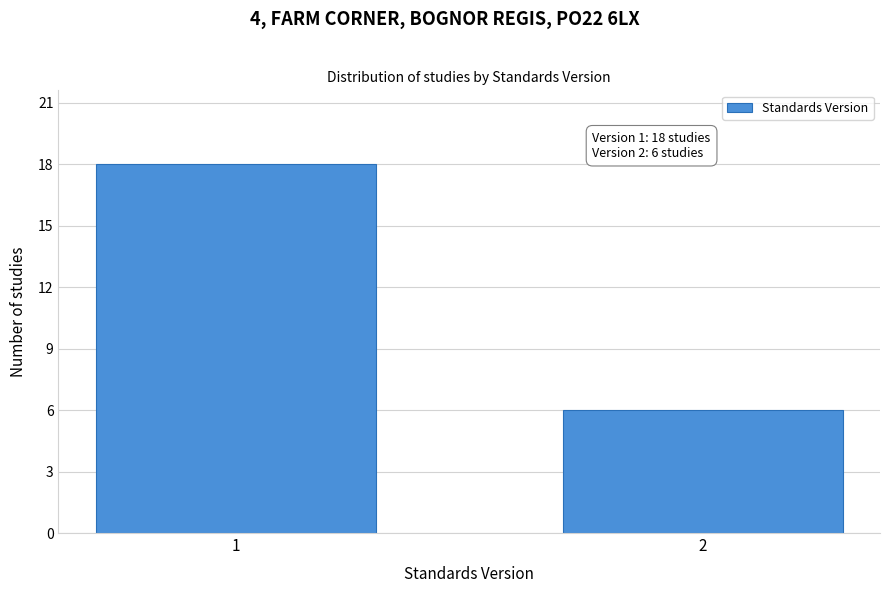

Reading left to right, extract all data points from this chart.

1=18	2=6